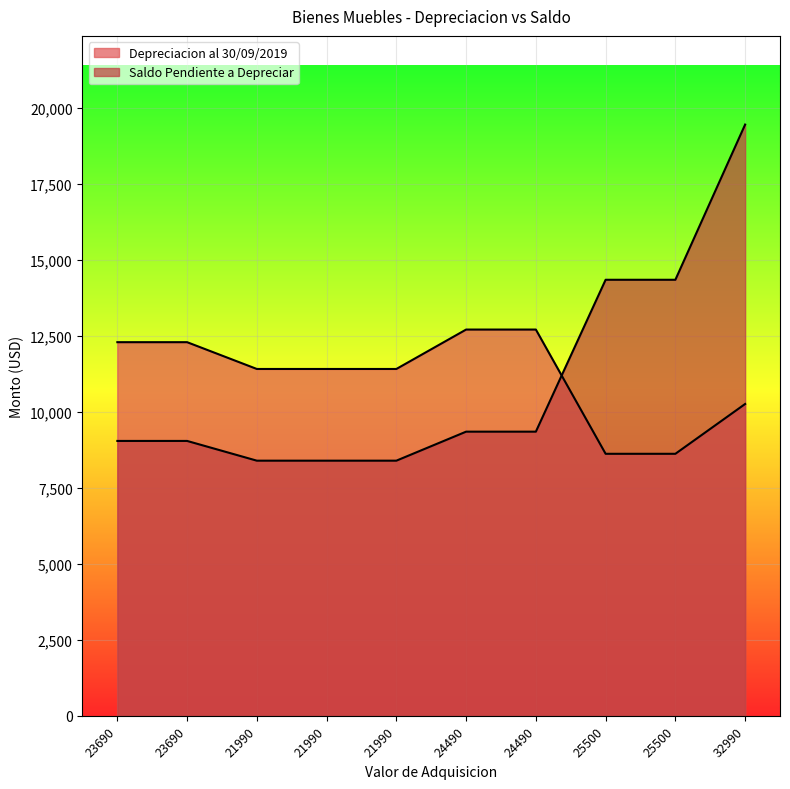

Rank the categories by Saldo Pendiente a Depreciar value from highest to lowest.

32990, 25500, 25500, 24490, 24490, 23690, 23690, 21990, 21990, 21990